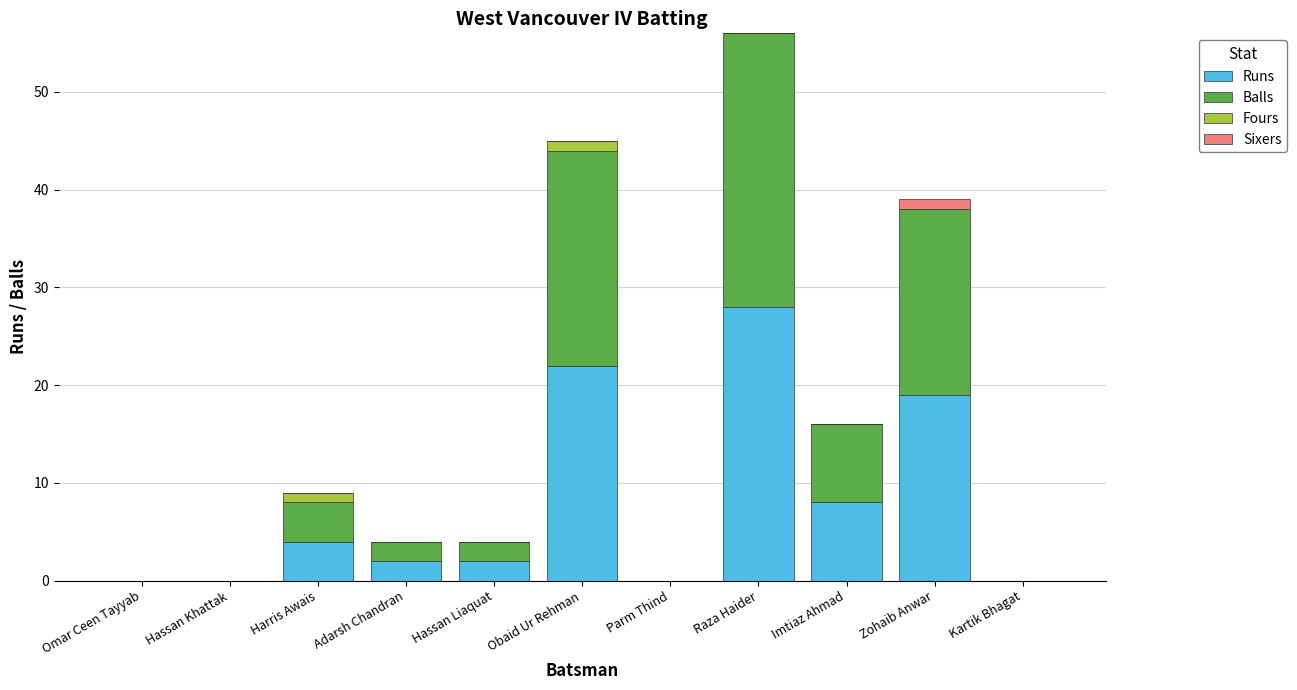

At which category is the sum across all series the highest?

Raza Haider